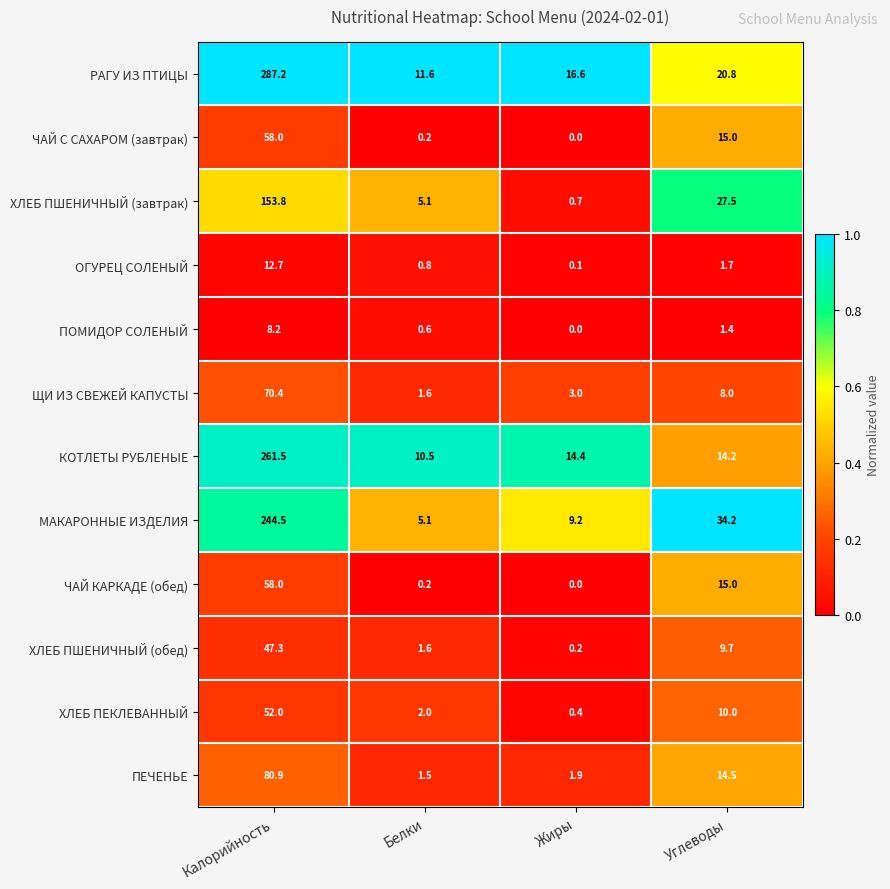

At which label does ЩИ ИЗ СВЕЖЕЙ КАПУСТЫ first exceed 8?

Калорийность